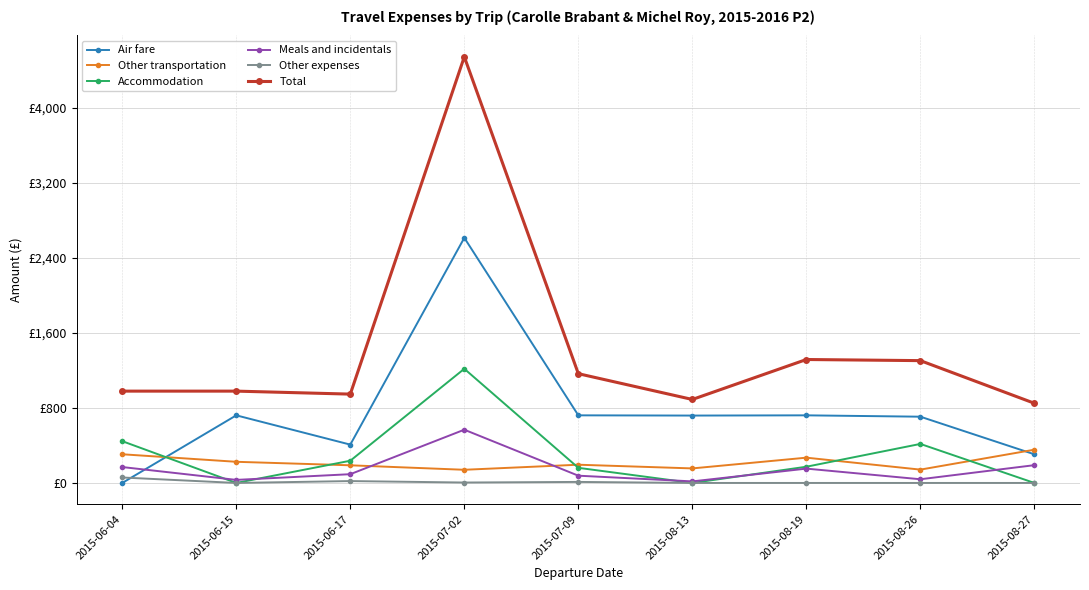

Where is Other expenses nearest to the value 29?

2015-06-17